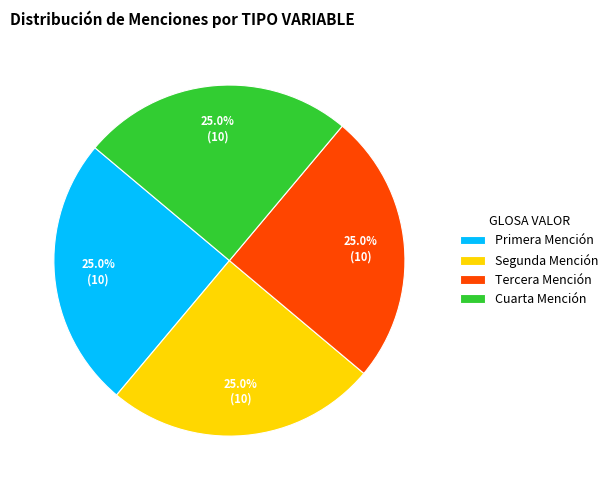

Is there a majority slice in this chart?

No